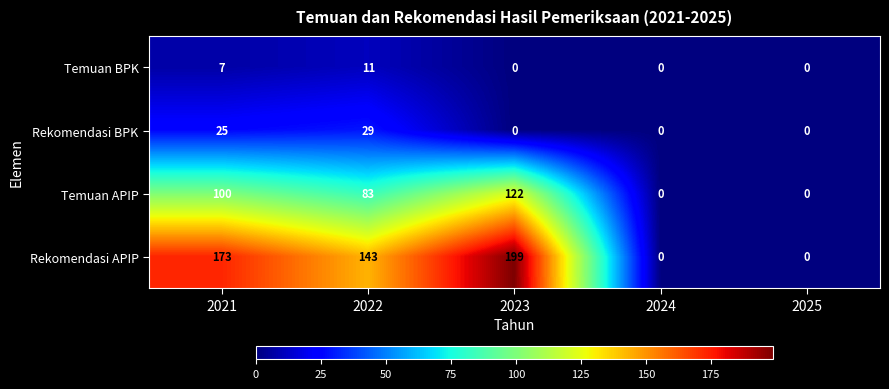

How many data points in Temuan BPK are above 0?

2